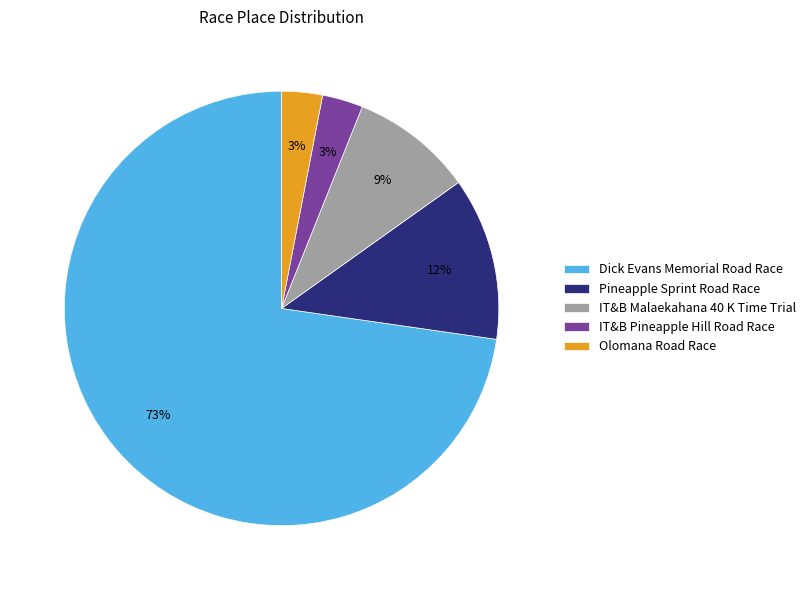

To the nearest percent, what portion does Dick Evans Memorial Road Race represent?

73%